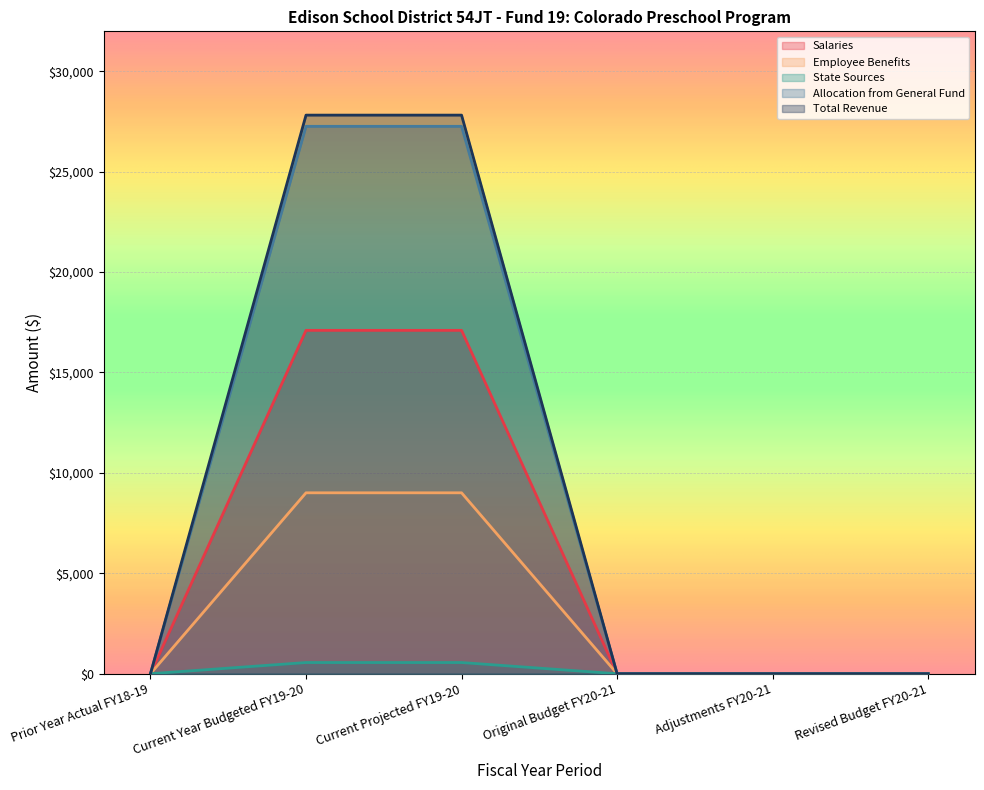

How many lines are shown in the chart?

5